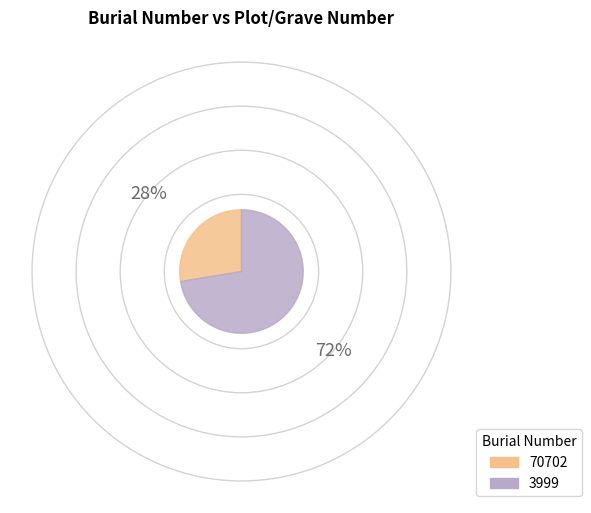

Which slice represents more than half of the pie?

3999